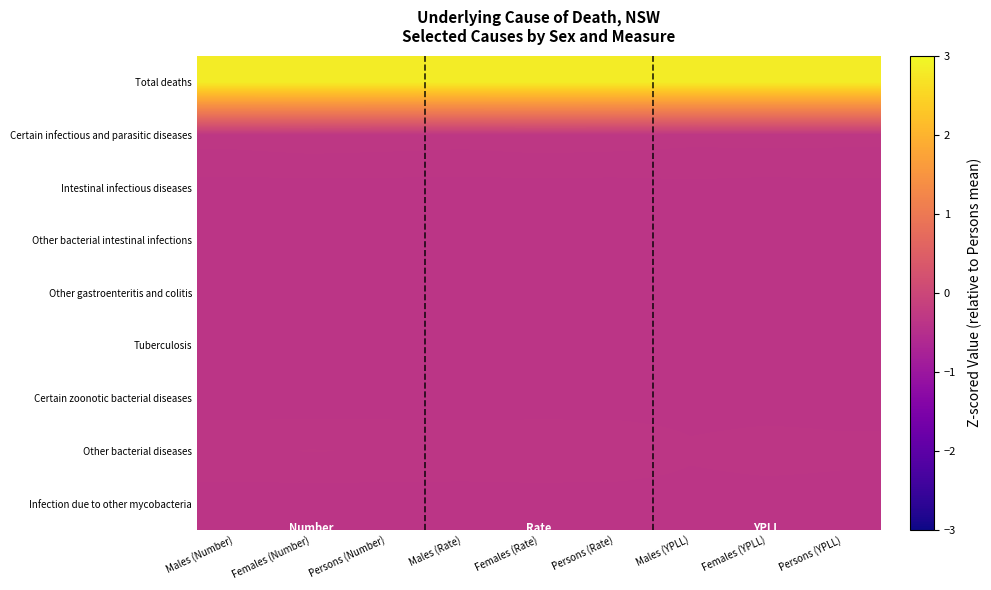

Reading left to right, transcribe all the data shown in this chart.

Total deaths: Males (Number)=2.8	Females (Number)=2.8	Persons (Number)=2.8	Males (Rate)=2.8	Females (Rate)=2.8	Persons (Rate)=2.8	Males (YPLL)=2.8	Females (YPLL)=2.8	Persons (YPLL)=2.8
Certain infectious and parasitic diseases: Males (Number)=-0.3	Females (Number)=-0.3	Persons (Number)=-0.3	Males (Rate)=-0.3	Females (Rate)=-0.3	Persons (Rate)=-0.3	Males (YPLL)=-0.3	Females (YPLL)=-0.3	Persons (YPLL)=-0.3
Intestinal infectious diseases: Males (Number)=-0.4	Females (Number)=-0.4	Persons (Number)=-0.4	Males (Rate)=-0.4	Females (Rate)=-0.4	Persons (Rate)=-0.4	Males (YPLL)=-0.4	Females (YPLL)=-0.4	Persons (YPLL)=-0.4
Other bacterial intestinal infections: Males (Number)=-0.4	Females (Number)=-0.4	Persons (Number)=-0.4	Males (Rate)=-0.4	Females (Rate)=-0.4	Persons (Rate)=-0.4	Males (YPLL)=-0.4	Females (YPLL)=-0.4	Persons (YPLL)=-0.4
Other gastroenteritis and colitis: Males (Number)=-0.4	Females (Number)=-0.4	Persons (Number)=-0.4	Males (Rate)=-0.4	Females (Rate)=-0.4	Persons (Rate)=-0.4	Males (YPLL)=-0.4	Females (YPLL)=-0.4	Persons (YPLL)=-0.4
Tuberculosis: Males (Number)=-0.4	Females (Number)=-0.4	Persons (Number)=-0.4	Males (Rate)=-0.4	Females (Rate)=-0.4	Persons (Rate)=-0.4	Males (YPLL)=-0.4	Females (YPLL)=-0.4	Persons (YPLL)=-0.4
Certain zoonotic bacterial diseases: Males (Number)=-0.4	Females (Number)=-0.4	Persons (Number)=-0.4	Males (Rate)=-0.4	Females (Rate)=-0.4	Persons (Rate)=-0.4	Males (YPLL)=-0.4	Females (YPLL)=-0.4	Persons (YPLL)=-0.4
Other bacterial diseases: Males (Number)=-0.3	Females (Number)=-0.3	Persons (Number)=-0.3	Males (Rate)=-0.3	Females (Rate)=-0.3	Persons (Rate)=-0.3	Males (YPLL)=-0.3	Females (YPLL)=-0.3	Persons (YPLL)=-0.3
Infection due to other mycobacteria: Males (Number)=-0.4	Females (Number)=-0.4	Persons (Number)=-0.4	Males (Rate)=-0.4	Females (Rate)=-0.4	Persons (Rate)=-0.4	Males (YPLL)=-0.4	Females (YPLL)=-0.4	Persons (YPLL)=-0.4